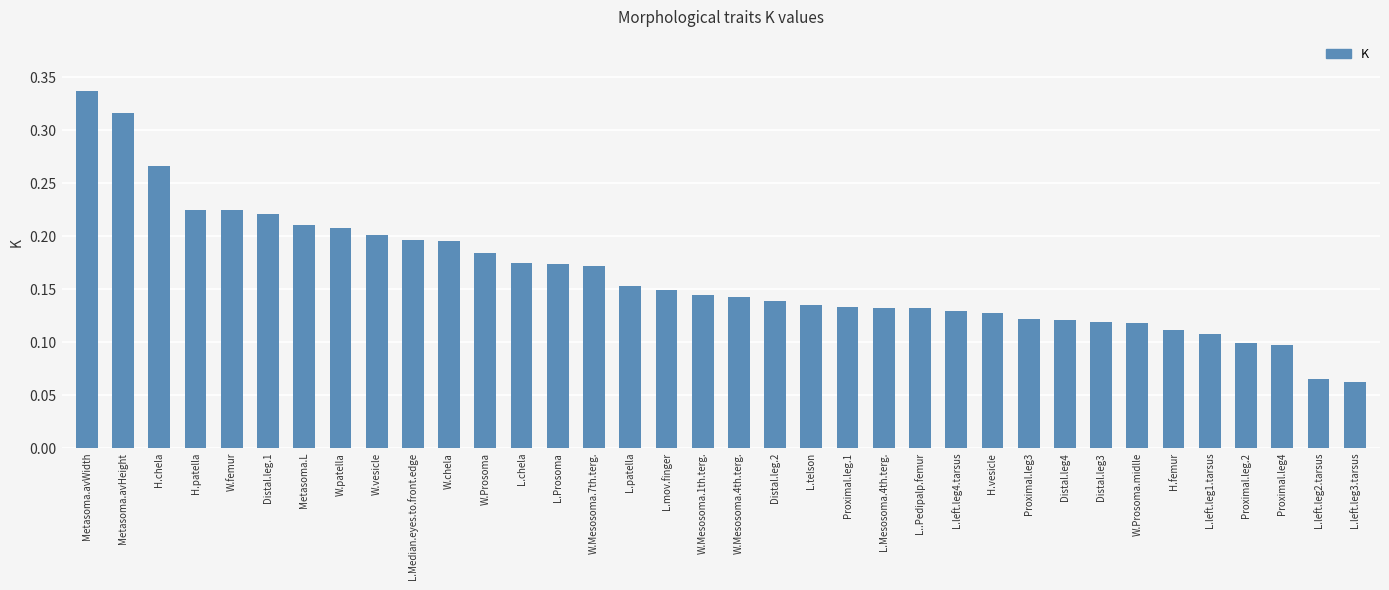

At which category does the chart reach its peak across all series?

Metasoma.avWidth